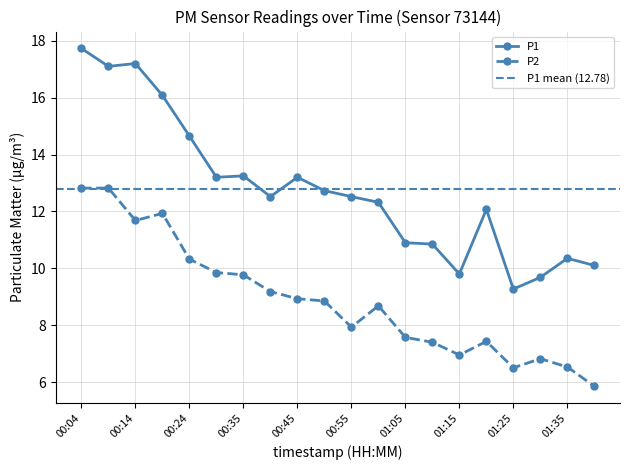

True or false: P1 and P2 cross at least once.

False